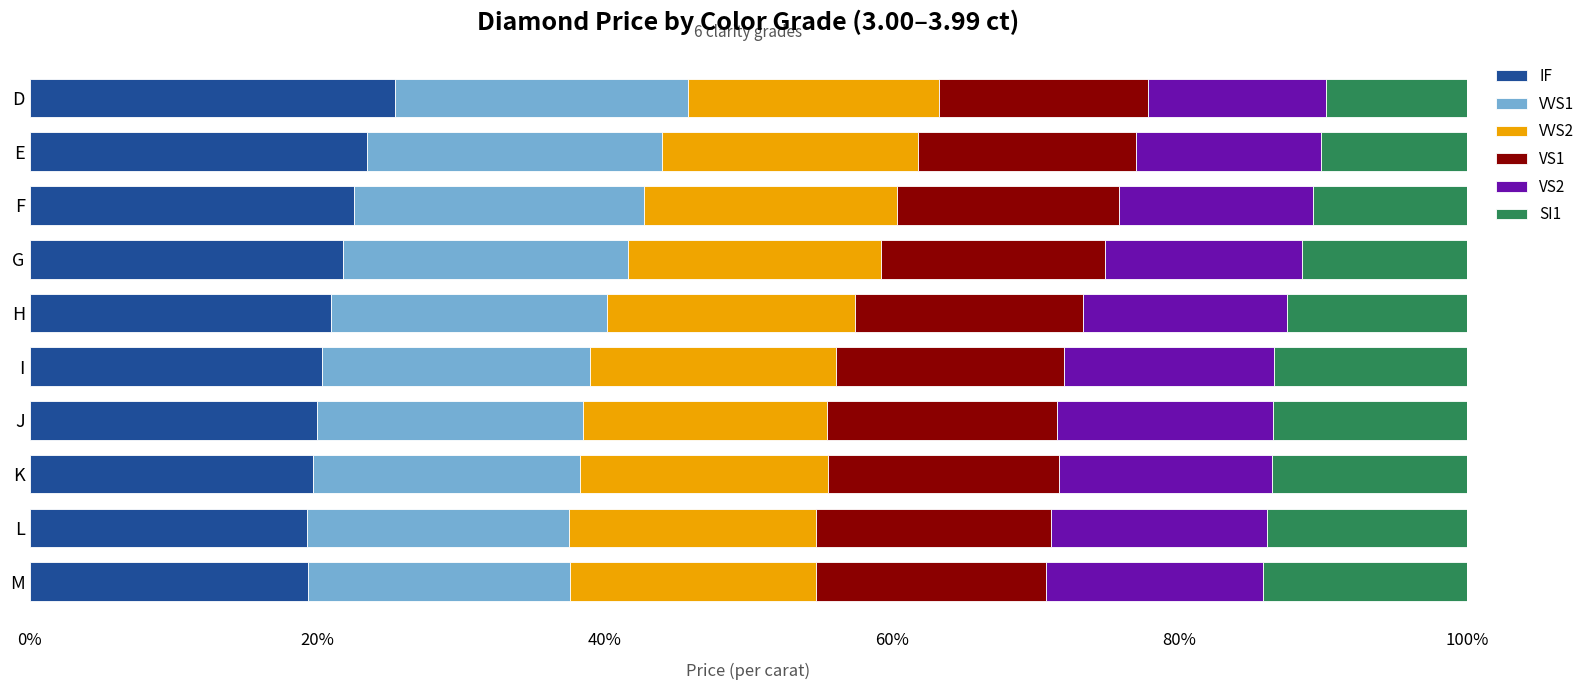

What is the total value across all series at M?

100.0